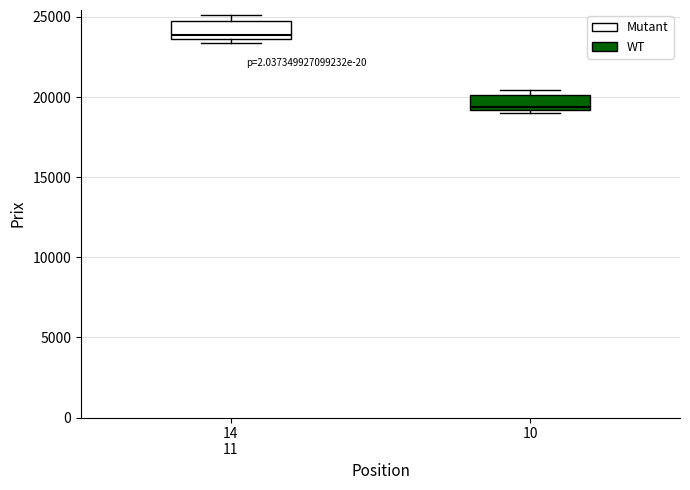

Reading left to right, transcribe this box plot: for each box, give where its median line is, the range the box spans, and where its two whiskers end, as read against the y-axis. The values are not printed on the chart, so give them approximately, as read against the axis.

14 11: median 24000, box 23500 to 25000, whiskers 23500 (just below the box's lower edge) to 25000 (just above the box's upper edge)
10: median 19500, box 19000 to 20000, whiskers 19000 (just below the box's lower edge) to 20500